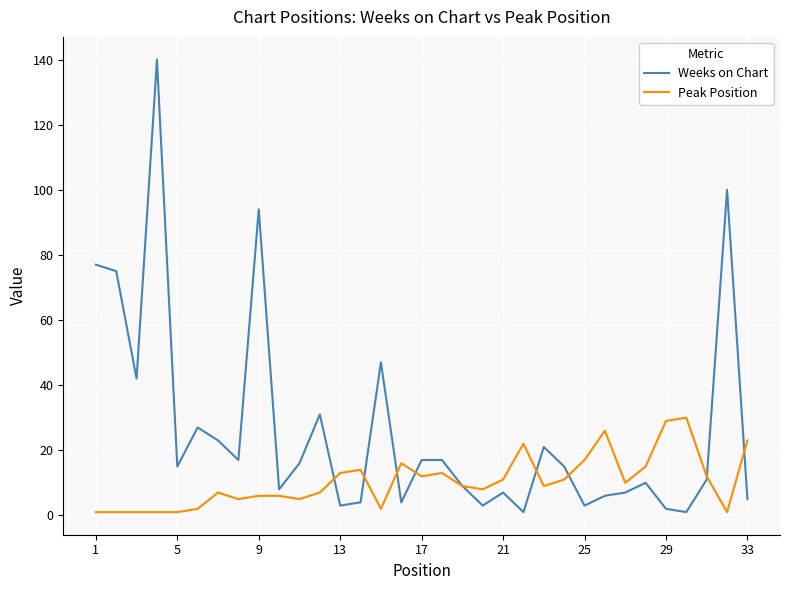

Which series has the largest range (max minus min)?

Weeks on Chart